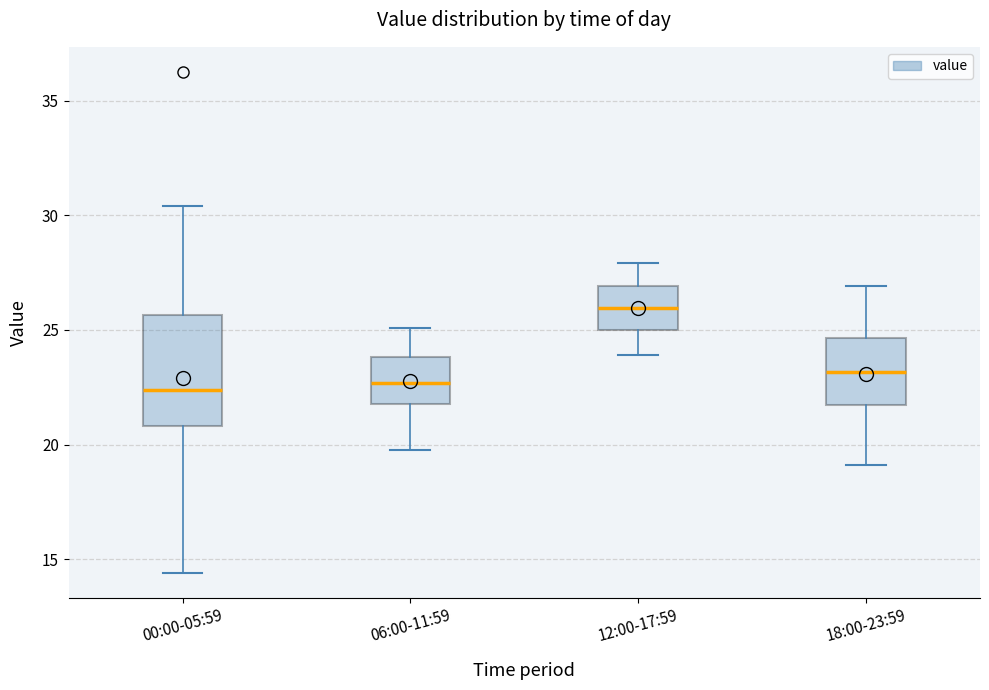

Reading left to right, transcribe this box plot: for each box, give where its median line is, the range the box spans, and where its two whiskers end, as read against the y-axis. The values are not printed on the chart, so give them approximately, as read against the axis.

00:00-05:59: median 22.5, box 21.0 to 25.5, whiskers 14.5 to 30.5
06:00-11:59: median 22.5, box 22.0 to 24.0, whiskers 20.0 to 25.0
12:00-17:59: median 26.0, box 25.0 to 27.0, whiskers 24.0 to 28.0
18:00-23:59: median 23.0, box 21.5 to 24.5, whiskers 19.0 to 27.0